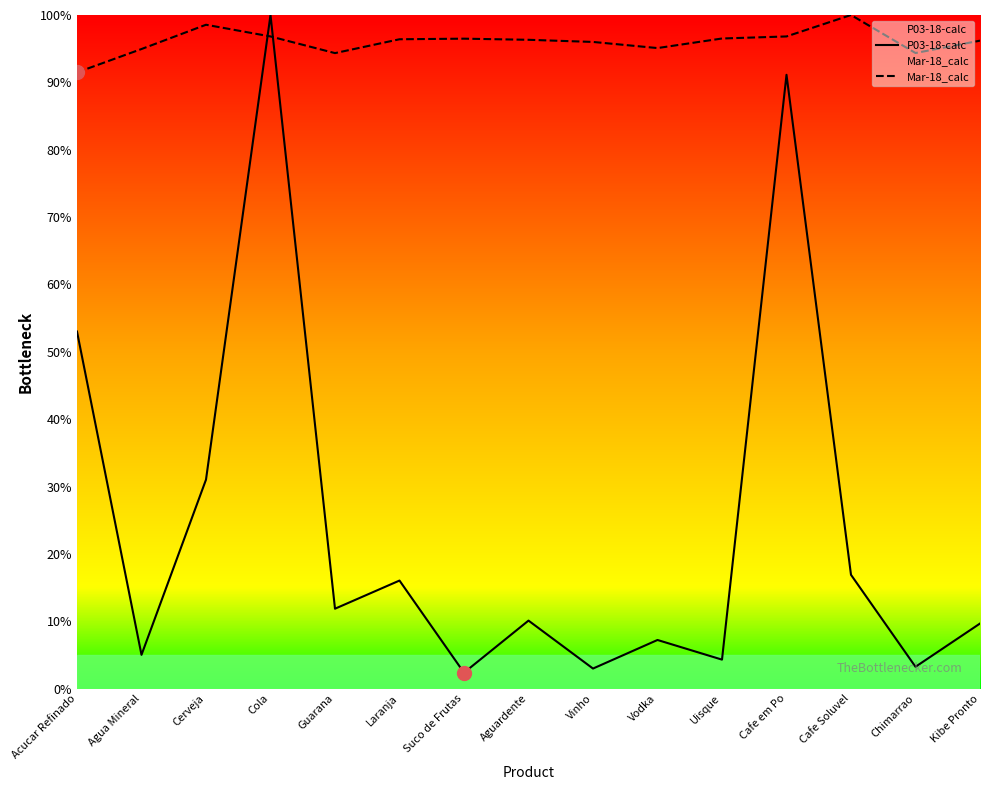

Which series has the widest spread of values?

P03-18-calc